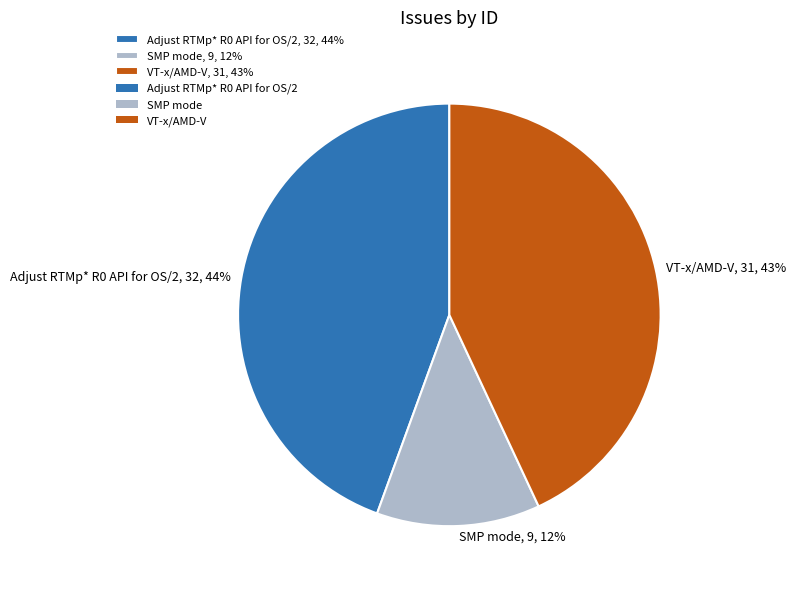

Is it true that Adjust RTMp* R0 API for OS/2 is 55% of the pie?

False